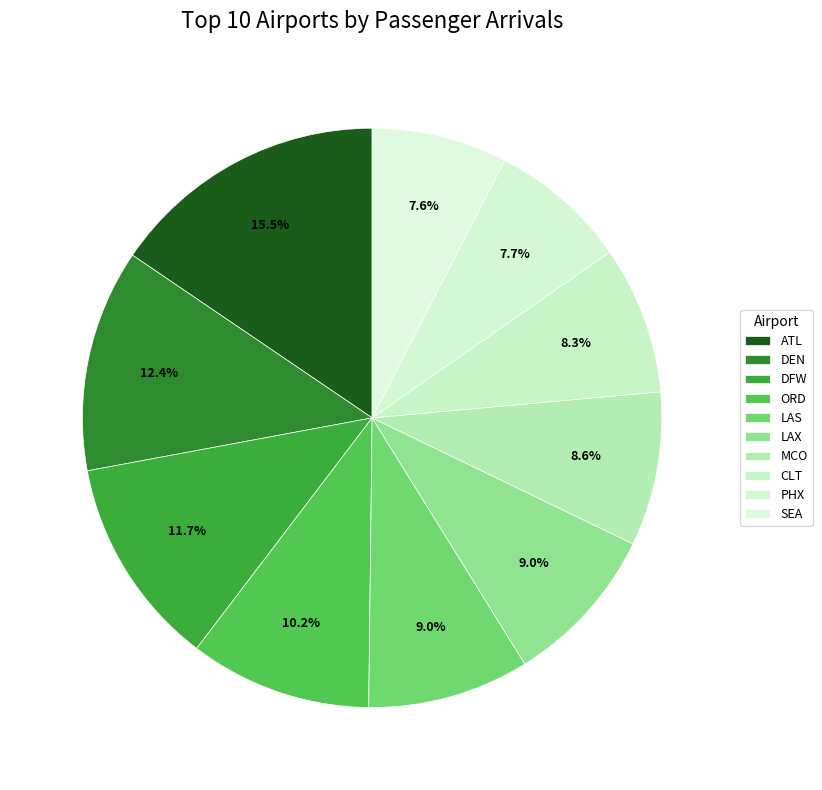

Count the number of slices in the pie.

10